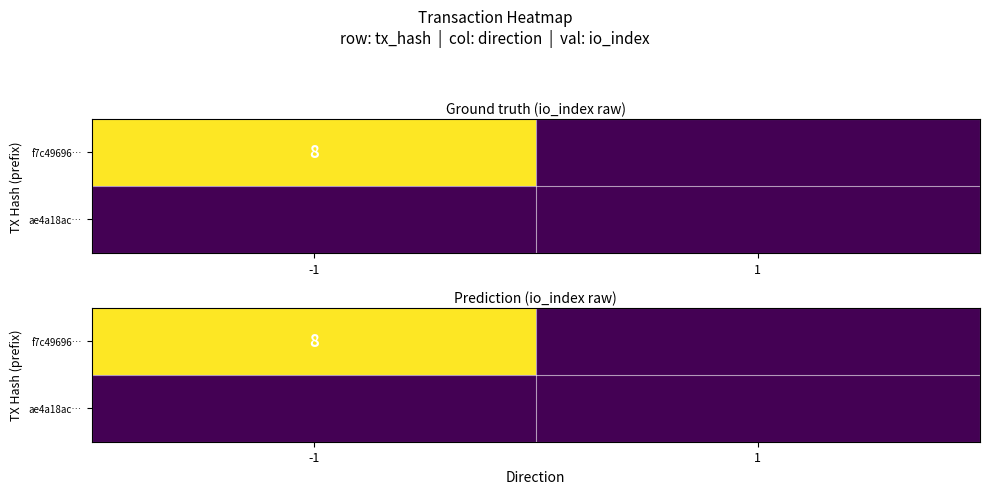

Which series has the widest spread of values?

f7c49696…